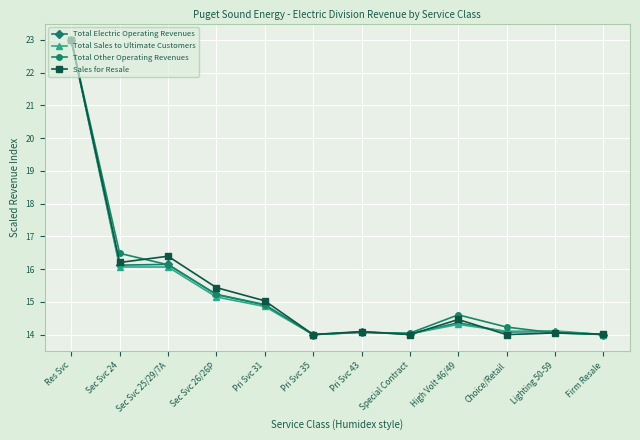

What is the total value across all series at Pri Svc 43?

56.3